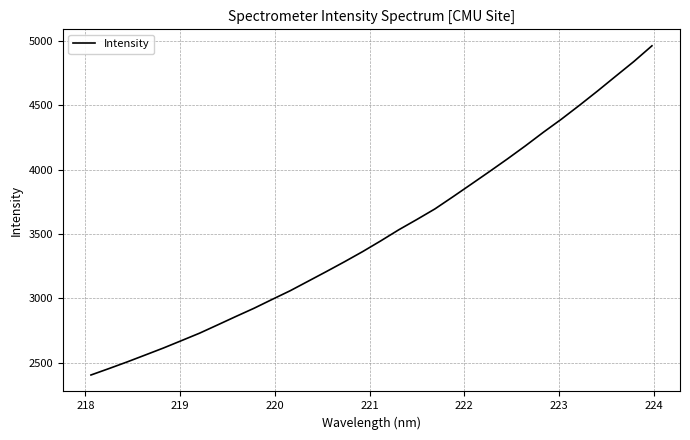

What is the difference between the maximum and minimum values?

2556.6